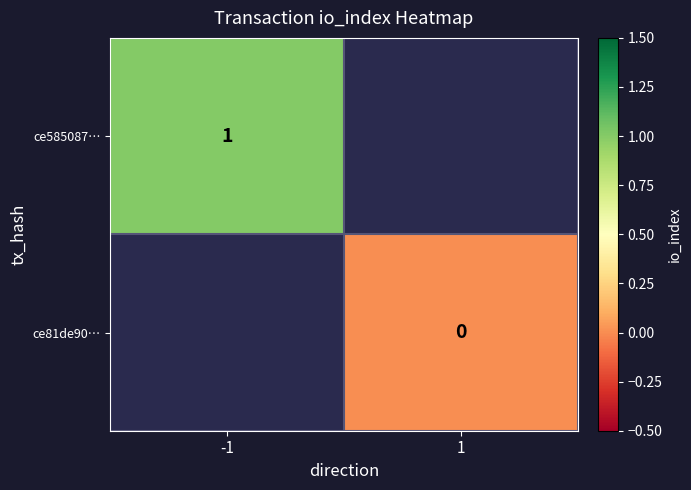

True or false: ce585087… has a value of 2 at -1.

False